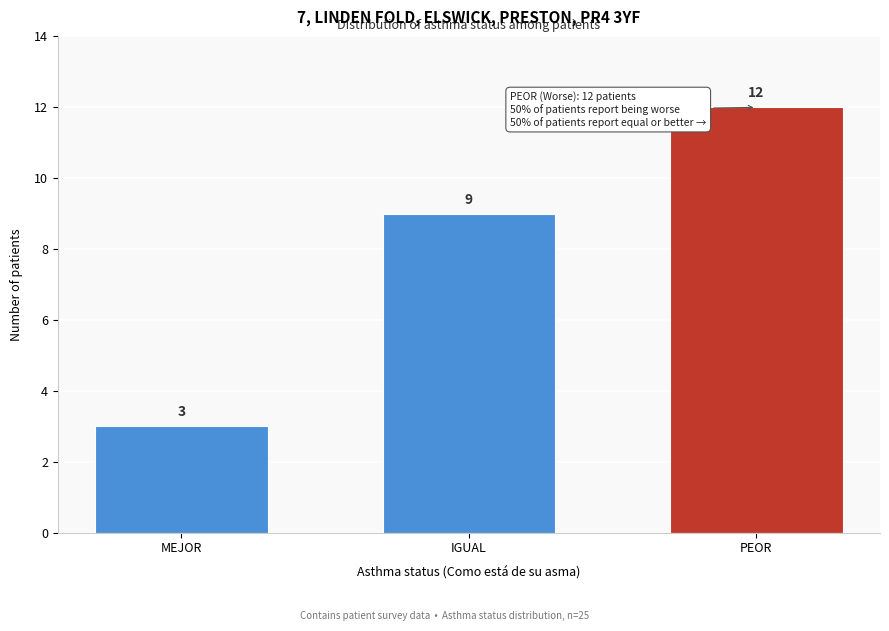

Reading left to right, list all the values displayed in this chart.

3	9	12